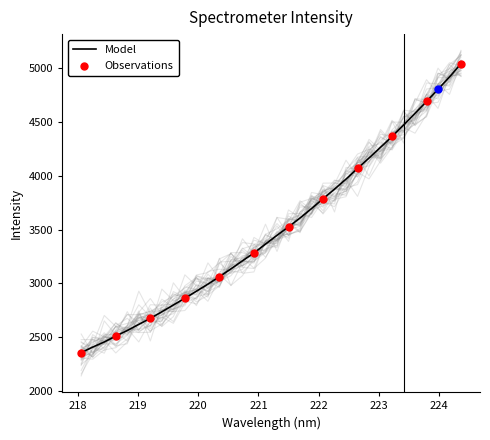

What is the ratio of the value at 224.3616 to the value at 218.0596?

2.1